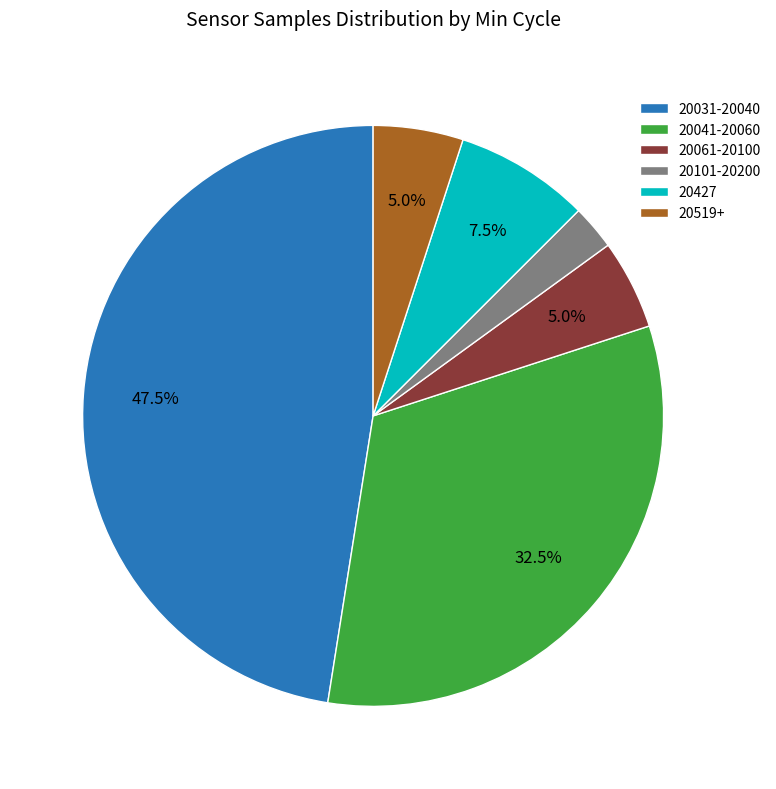

What is the total percentage of 20031-20040 and 20061-20100?

52.5%